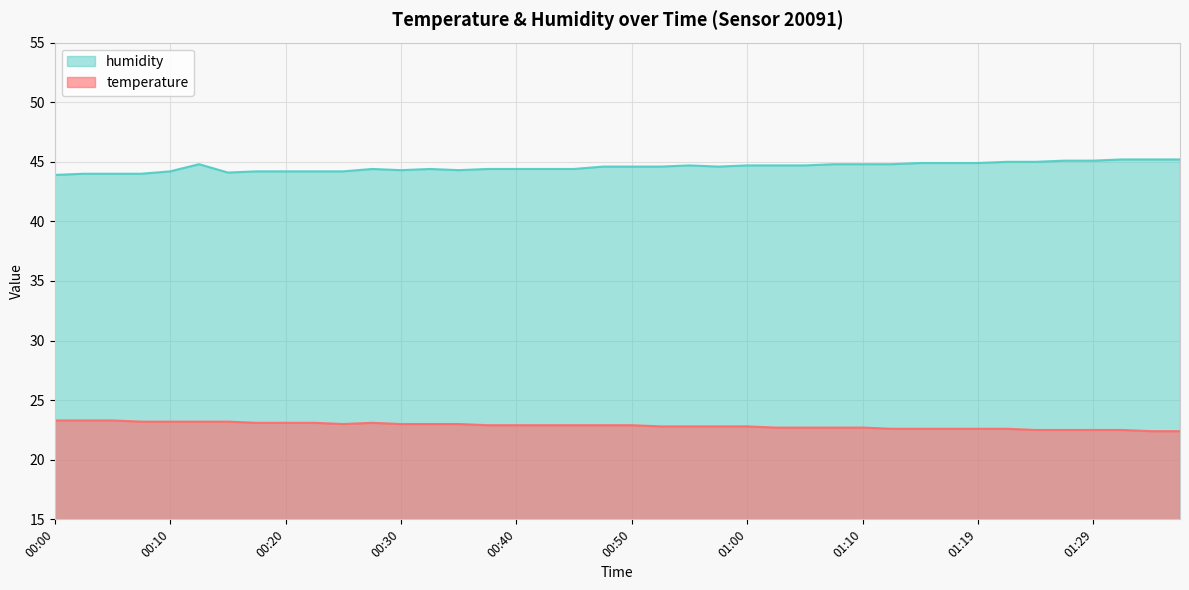

What is the label of the 27th point from the right?

00:32